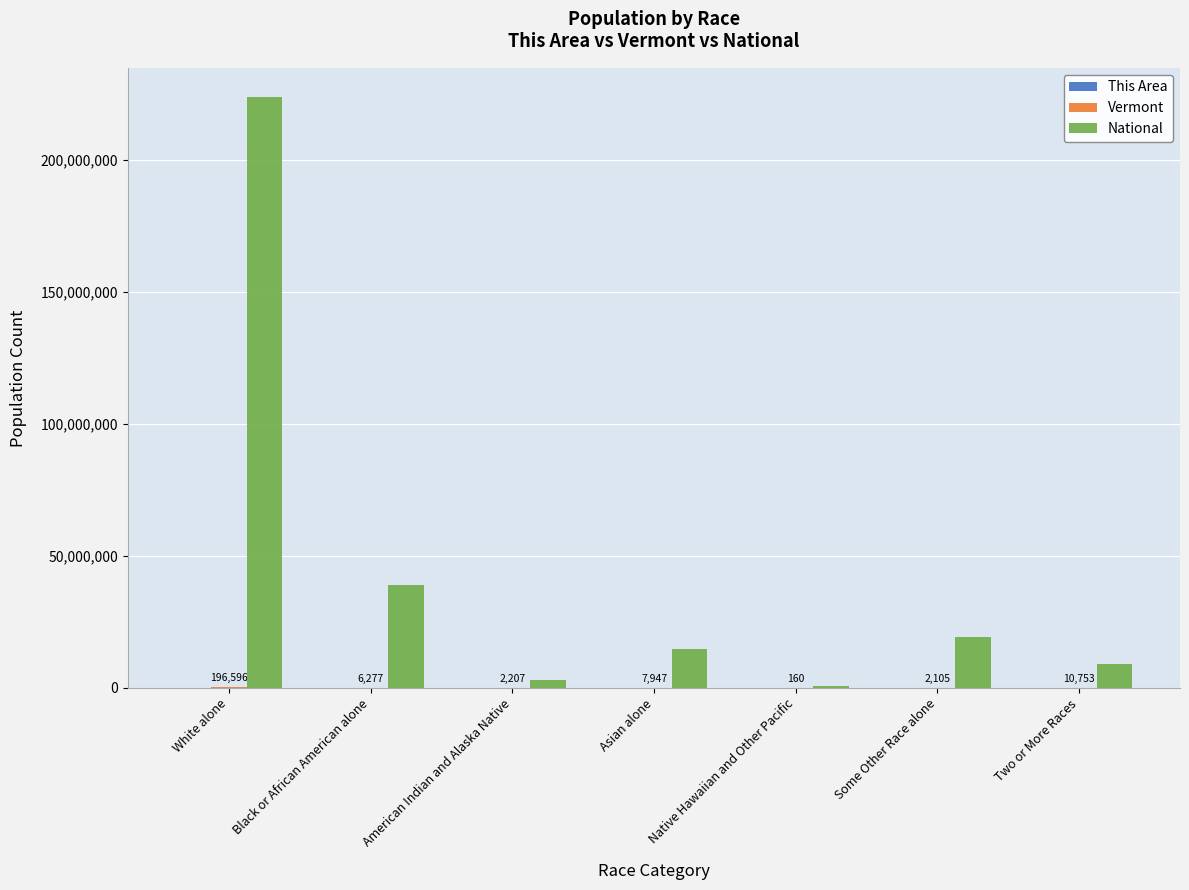

Is it true that National equals 223553265 at White alone?

True